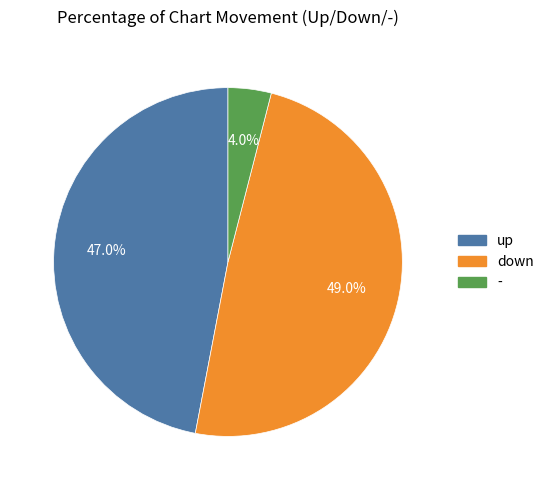

How many slices are in this pie chart?

3